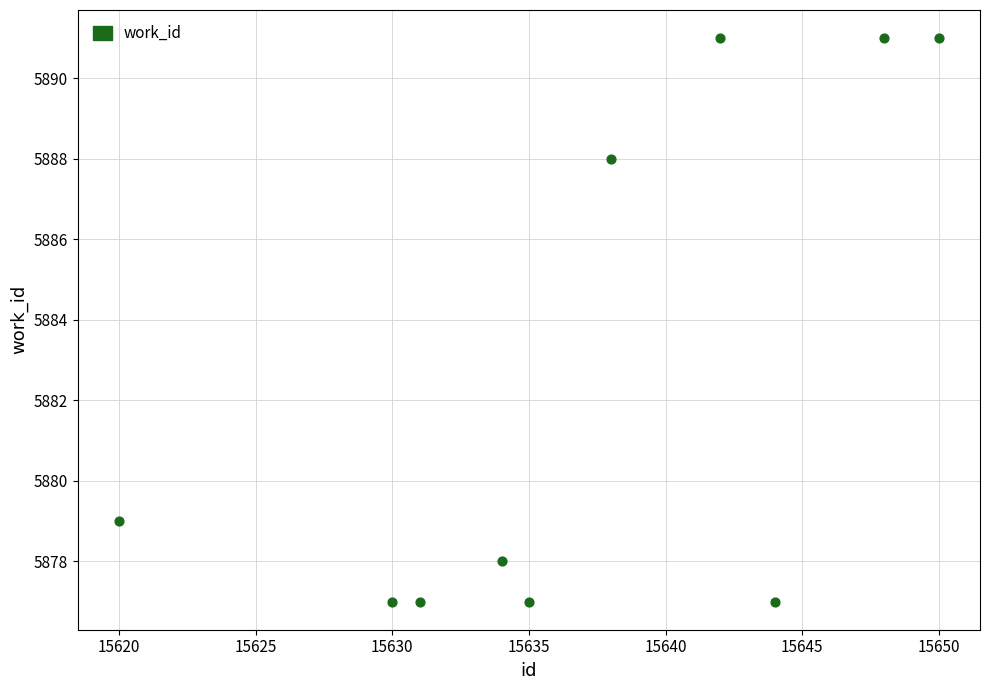

What Y value in the scatter plot is closest to 5884?

5888